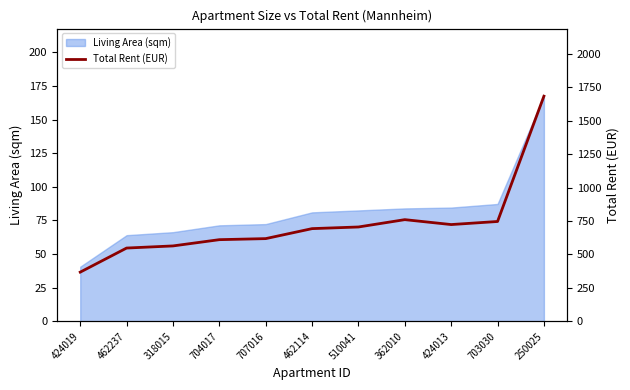

How many points are lower than both their immediate neighbors (excluding endpoints)?

1